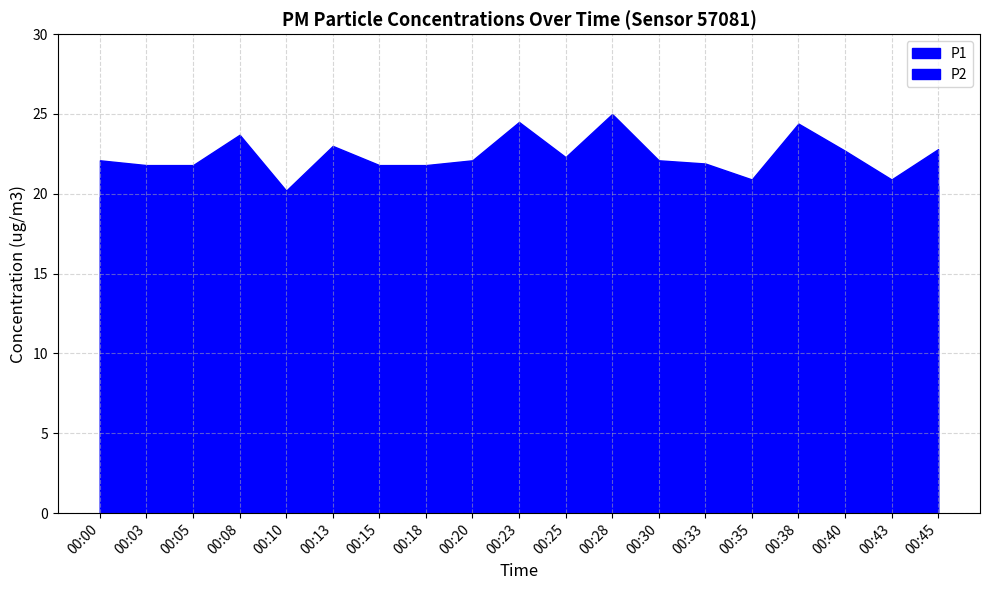

What is the value of the P1 point at the 11th from the left?

22.3